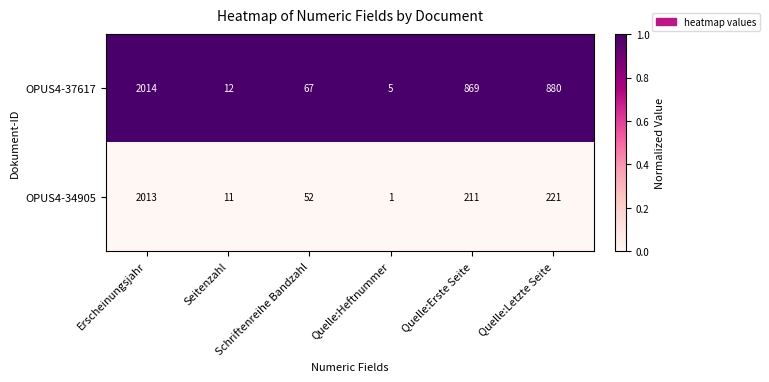

Rank the series by their maximum value, from lowest to highest.

OPUS4-34905, OPUS4-37617